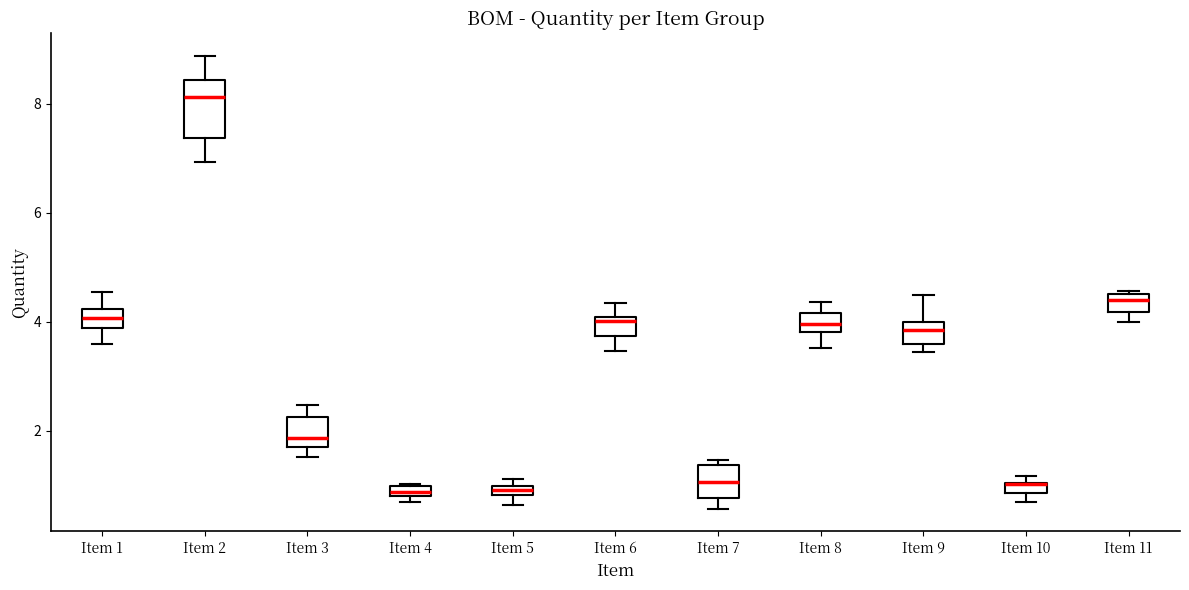

Where is the lower edge of the box for Item 11 on the y-axis? The values are not printed on the chart, so give them approximately, as read against the axis.

4.2